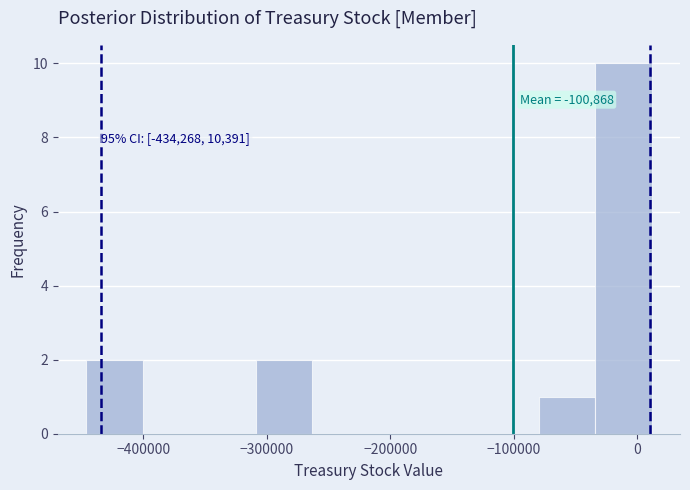

Which range on the x-axis has the tallest bar?

-30000 to 10000